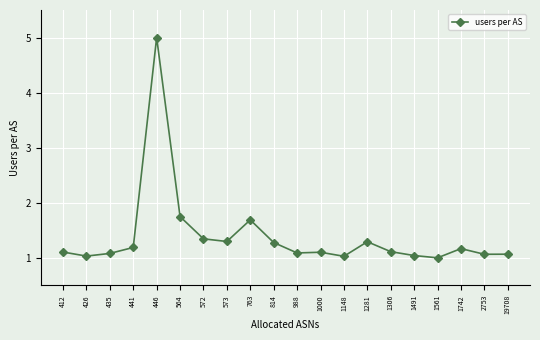

What is the greatest value displayed?

5.0